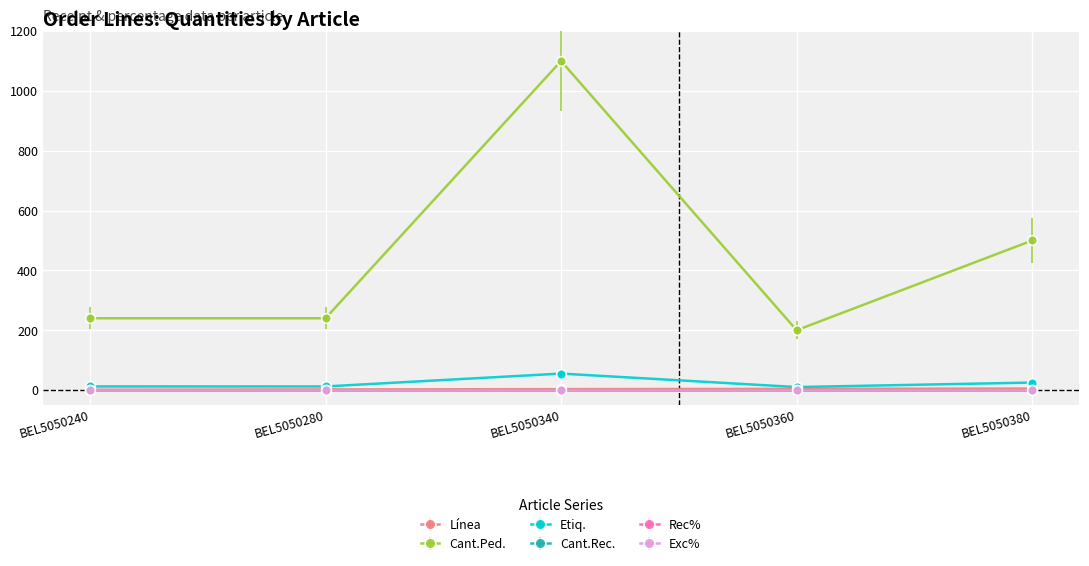

Does the chart have visible grid lines?

Yes